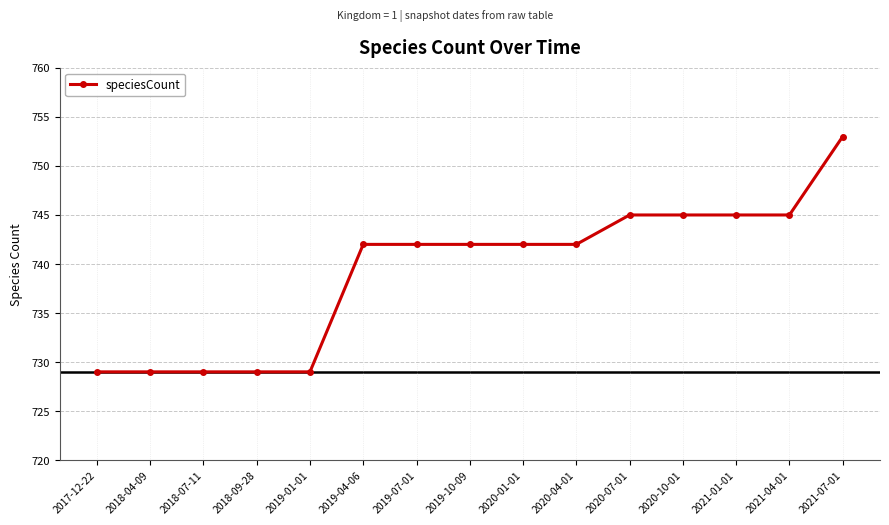

Is it true that the value at 2019-04-06 is 742?

True